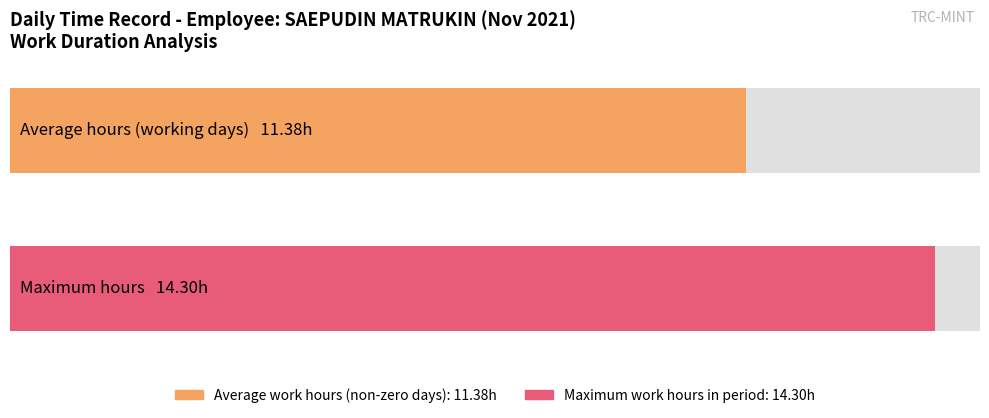

The value at 24 is 3.2. True or false?

False